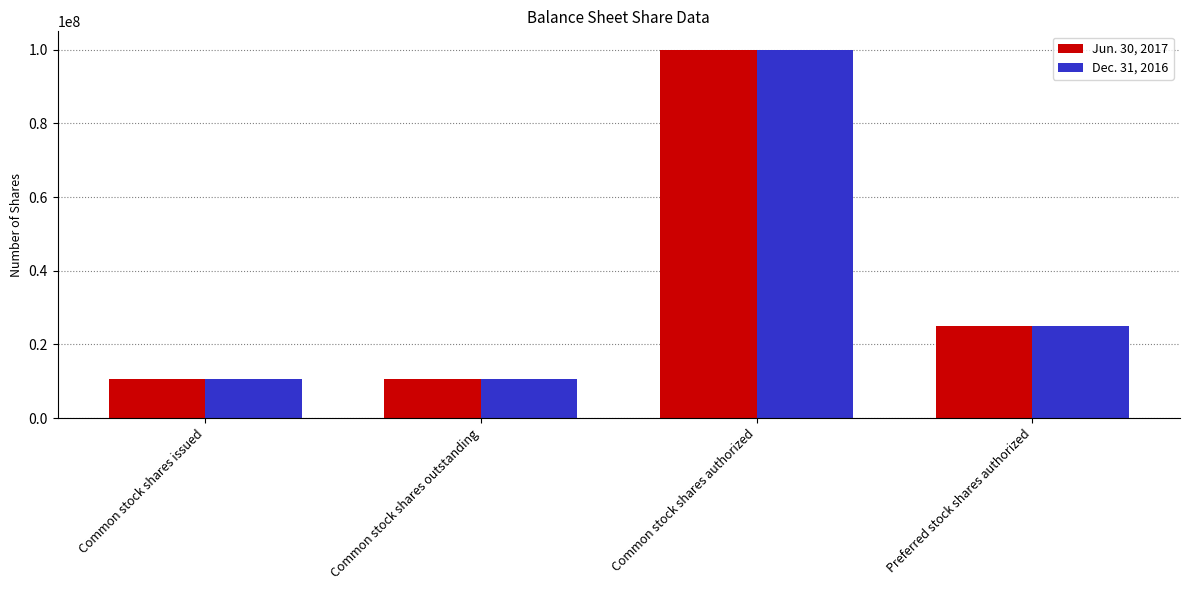

Is the value of Jun. 30, 2017 at Common stock shares outstanding greater than the value of Dec. 31, 2016 at Common stock shares authorized?

No